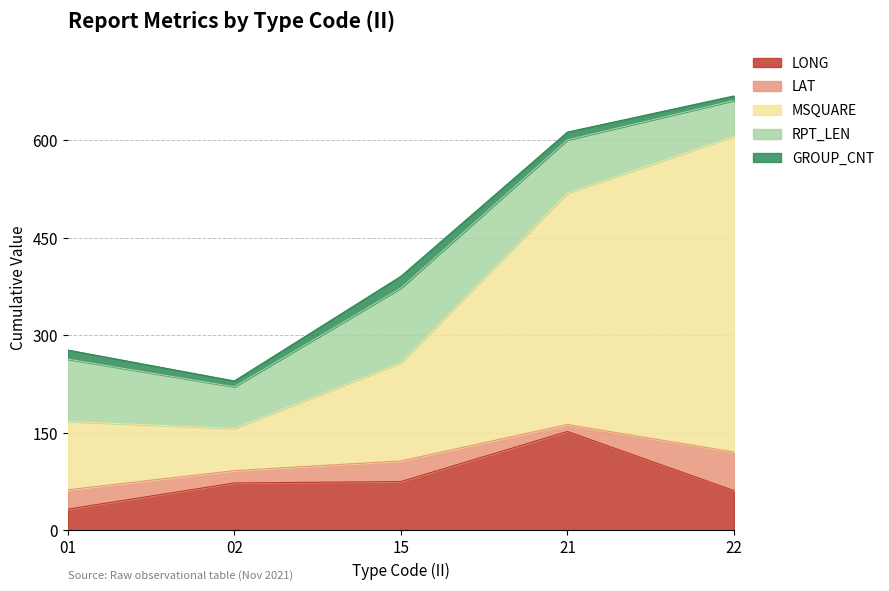

Where does the GROUP_CNT series first go above 12?

01